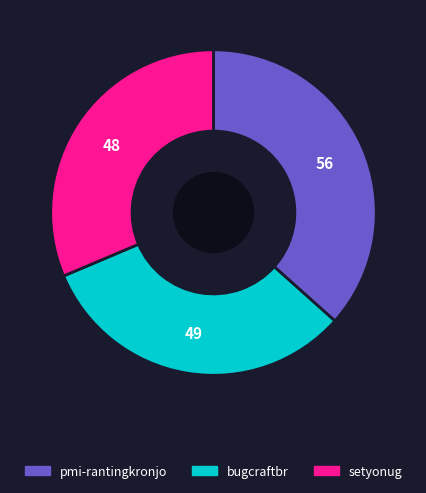

Is there any slice that represents more than half of the pie?

No